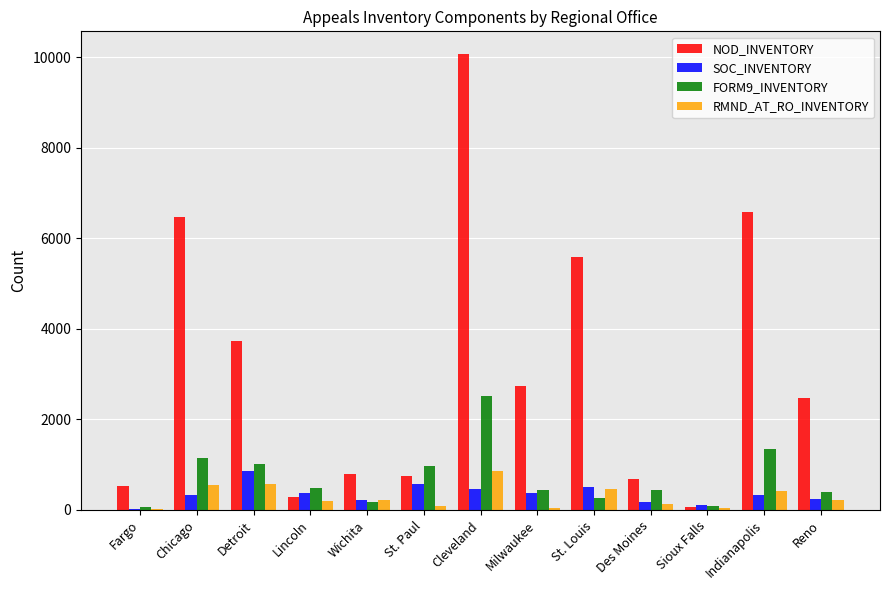

At which category is the sum across all series the highest?

Cleveland